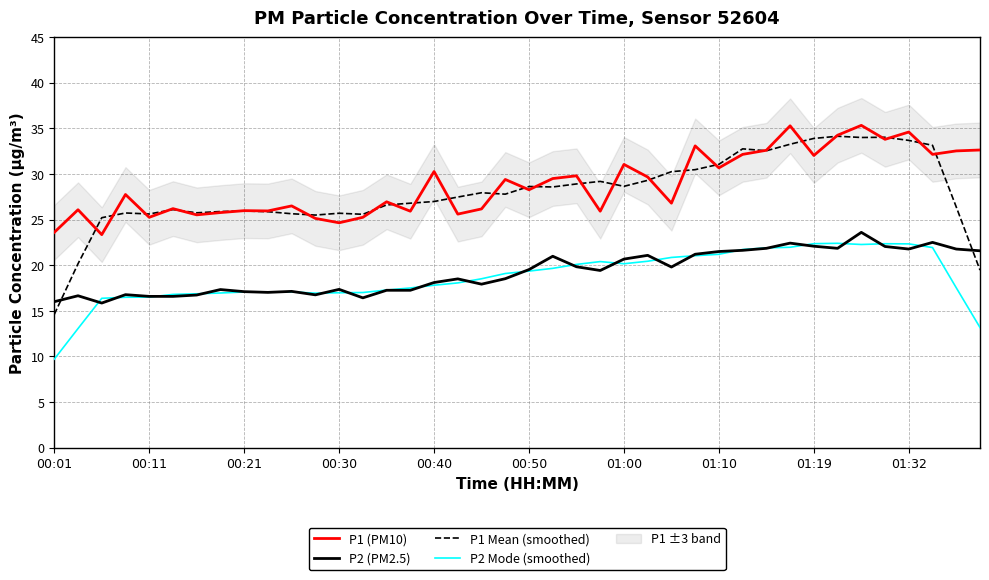

Reading left to right, list all the values displayed in this chart.

P1 (PM10): 23.6	26.1	23.4	27.8	25.2	26.2	25.5	25.8	26.0	25.9	26.5	25.1	24.6	25.2	26.9	25.9	30.3	25.6	26.2	29.4	28.3	29.5	29.8	25.9	31.1	29.7	26.8	33.1	30.7	32.1	32.6	35.3	32.0	34.2	35.3	33.8	34.6	32.1	32.5	32.6
P2 (PM2.5): 16.0	16.6	15.8	16.8	16.6	16.6	16.7	17.3	17.1	17.0	17.1	16.8	17.4	16.4	17.2	17.2	18.1	18.5	17.9	18.5	19.5	21.0	19.8	19.4	20.7	21.1	19.8	21.2	21.5	21.6	21.9	22.4	22.1	21.9	23.6	22.1	21.8	22.5	21.8	21.6
P1 Mean (smoothed): 14.6	20.2	25.2	25.7	25.6	26.1	25.7	25.9	25.9	25.9	25.6	25.5	25.7	25.6	26.6	26.8	27.0	27.5	27.9	27.8	28.6	28.6	28.9	29.2	28.6	29.3	30.3	30.5	31.1	32.8	32.5	33.3	33.9	34.1	34.0	34.0	33.7	33.1	26.4	19.5
P2 Mode (smoothed): 9.7	13.1	16.4	16.5	16.5	16.8	16.9	17.0	17.1	17.1	17.1	16.9	17.0	17.0	17.3	17.5	17.8	18.1	18.5	19.1	19.4	19.7	20.1	20.4	20.2	20.4	20.9	21.0	21.2	21.7	21.9	22.0	22.4	22.4	22.3	22.4	22.3	21.9	17.5	13.2